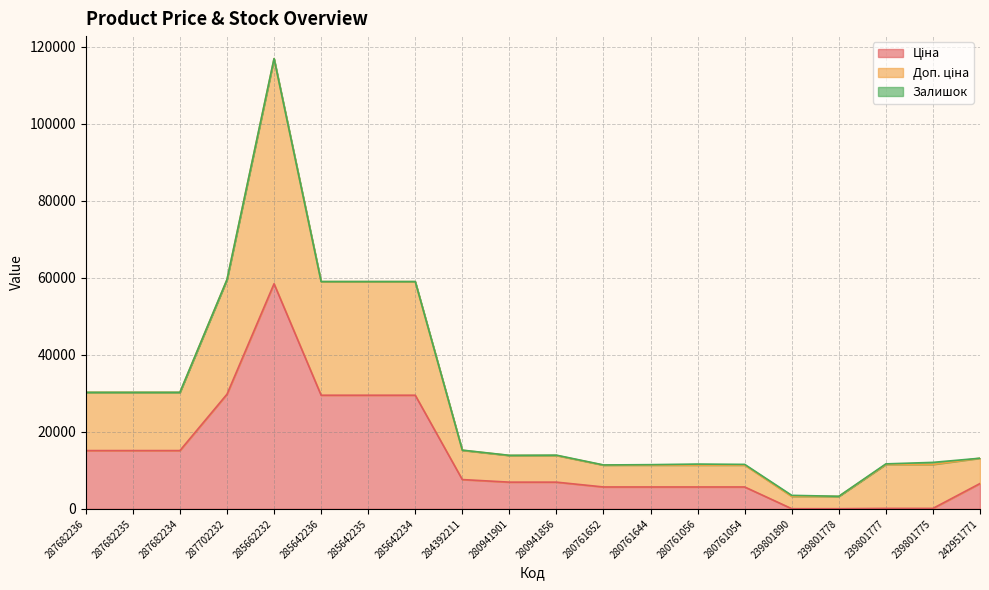

At which category is the sum across all series the highest?

285662232